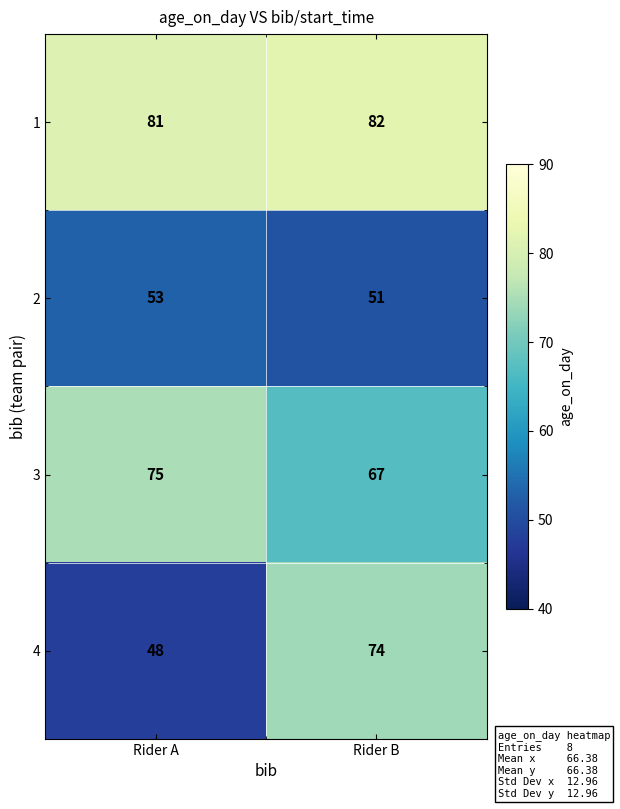

What is the spread (max minus min) of values at Rider B?

31